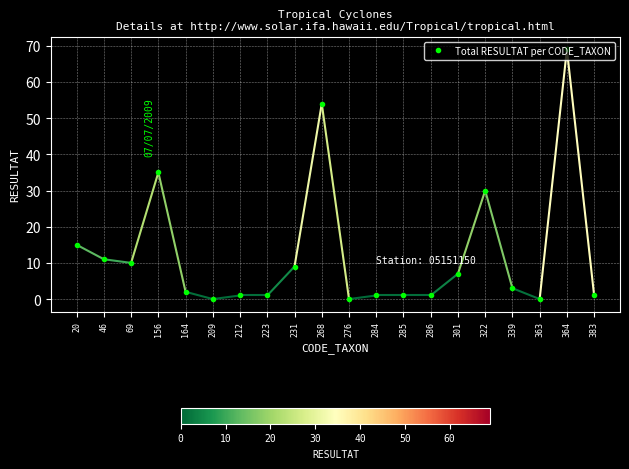

The chart shows a value of 29 at 364. True or false?

False